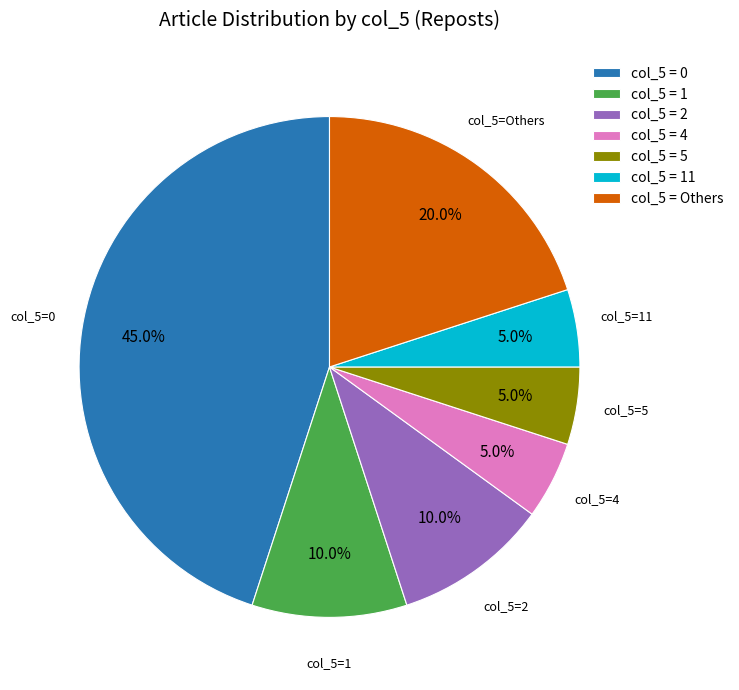

Is there any slice that represents more than half of the pie?

No